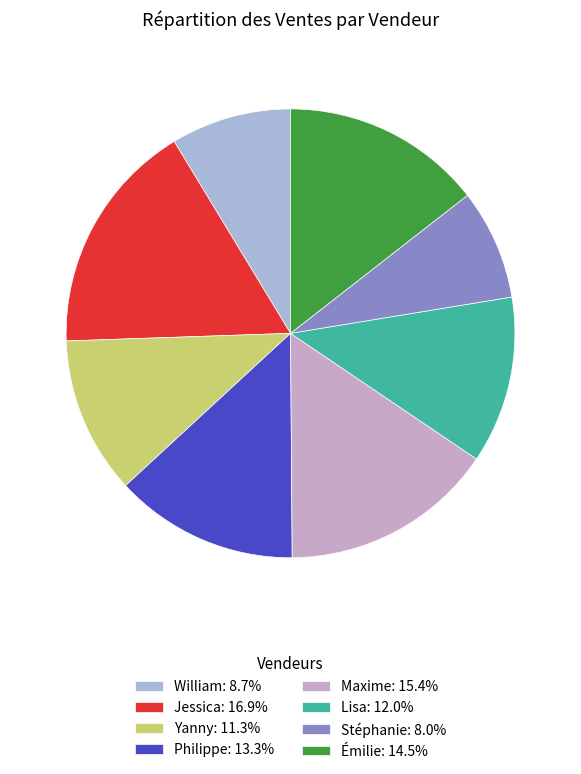

Which category has the smallest portion of the pie?

Stéphanie